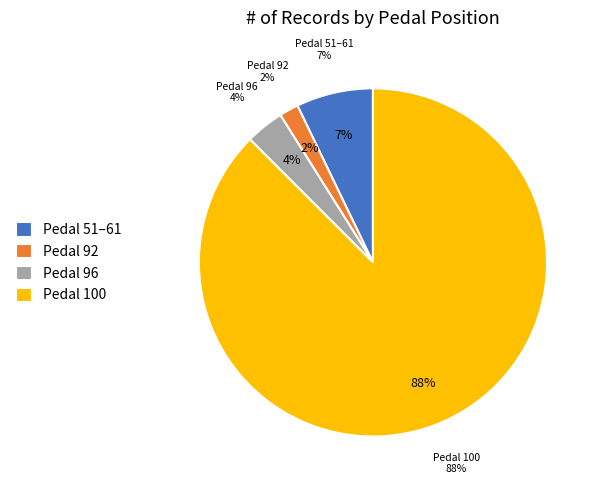

Between 92 and 96, which is larger?

96